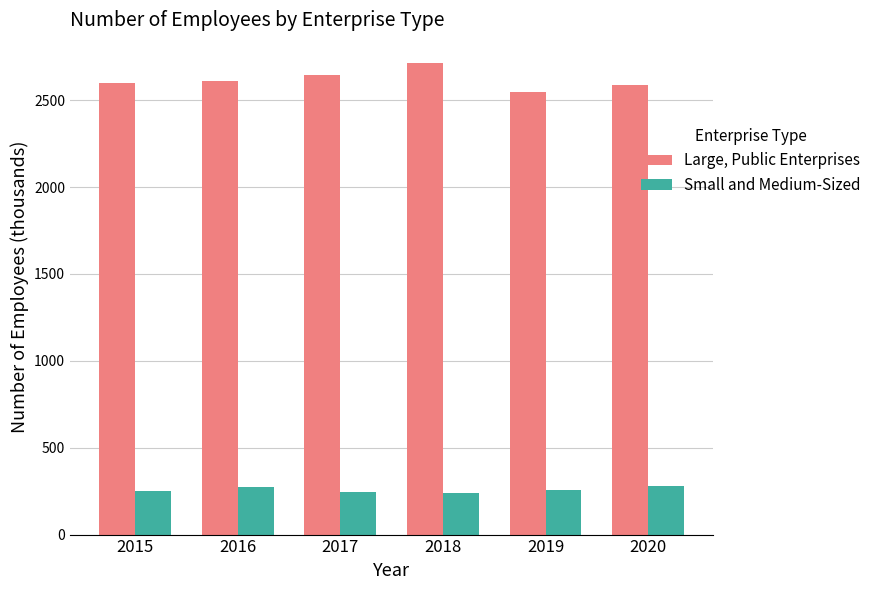

What is the sum of all Small and Medium-Sized values?

1544.4